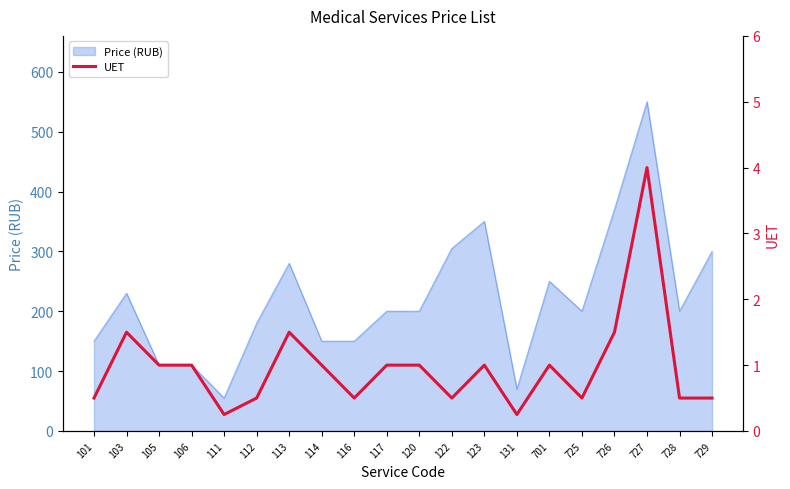

The value of Price (RUB) at 727 is 143.2. True or false?

False